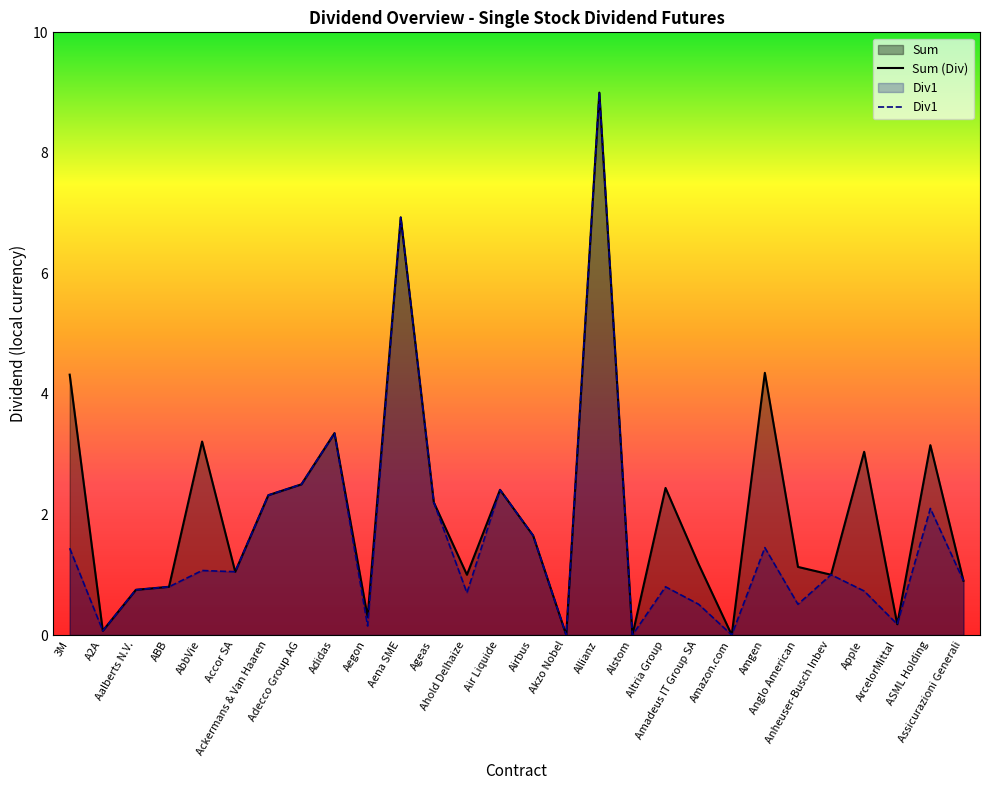

Where does the Sum (Div) series first go above 1?

3M